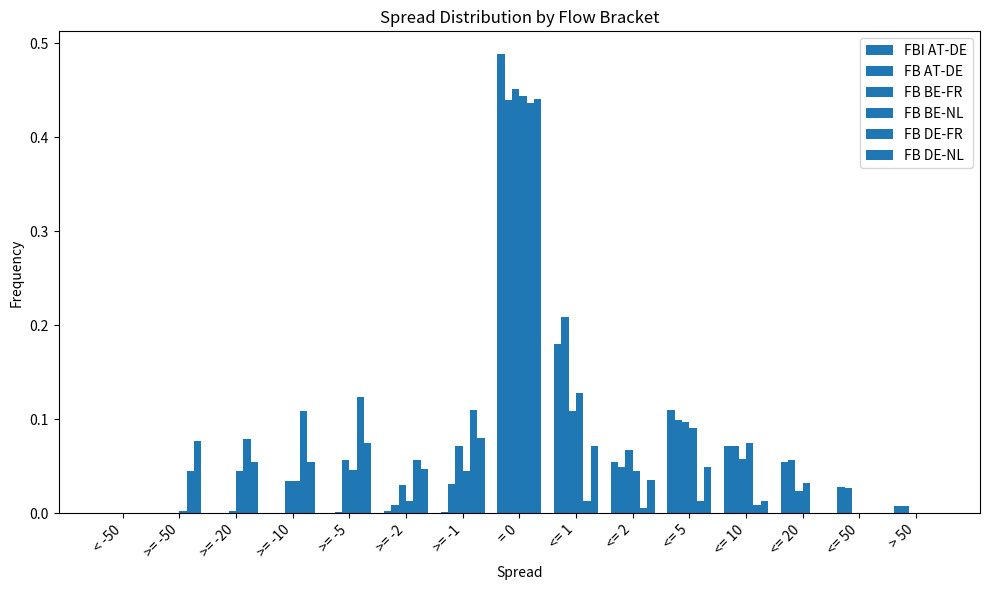

How many data points does each series have?

15